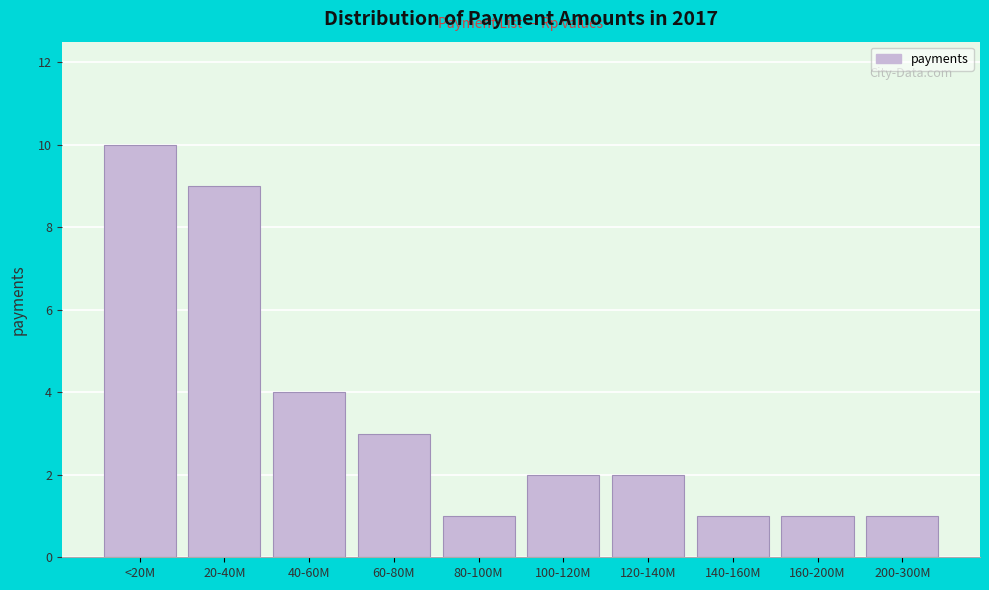

Reading right to left, list all the values displayed in this chart.

1	1	1	2	2	1	3	4	9	10